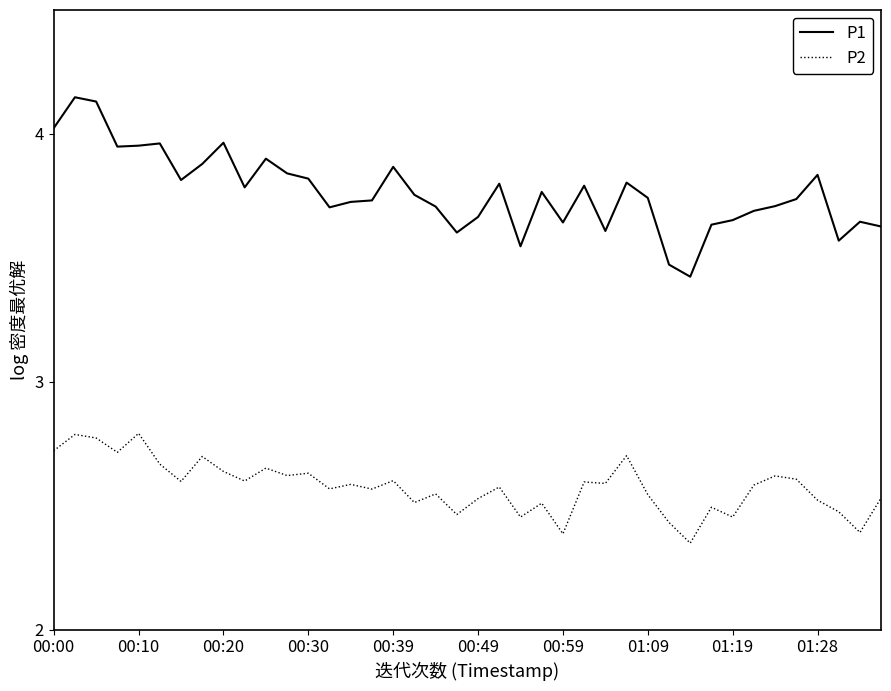

Which series has the largest range (max minus min)?

P1